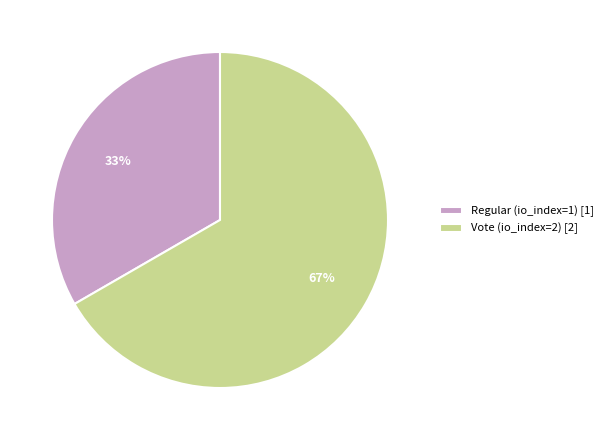

Count the number of slices in the pie.

2